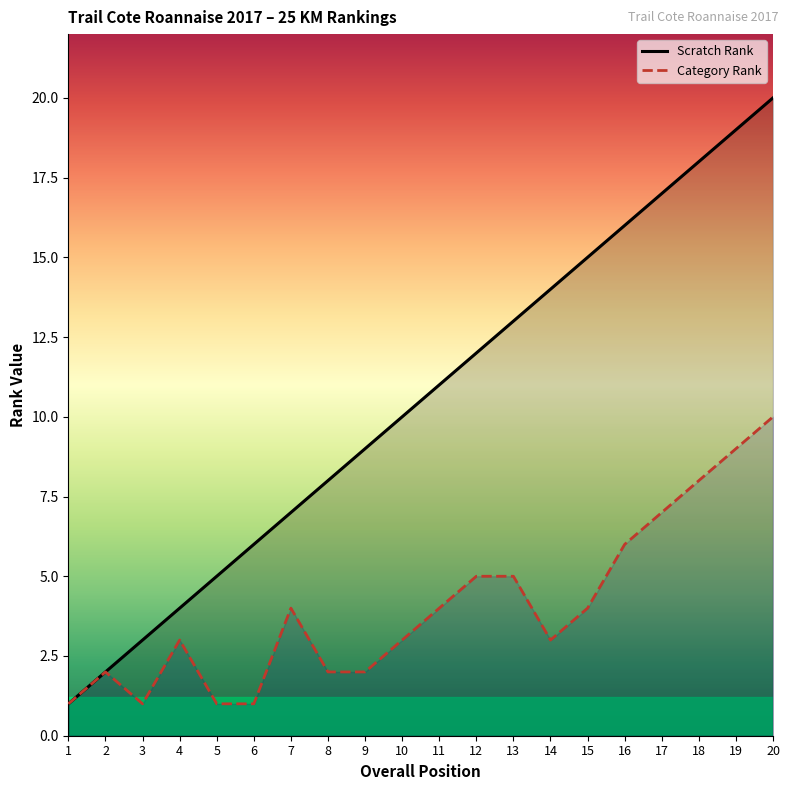

Count the number of data series in this chart.

2